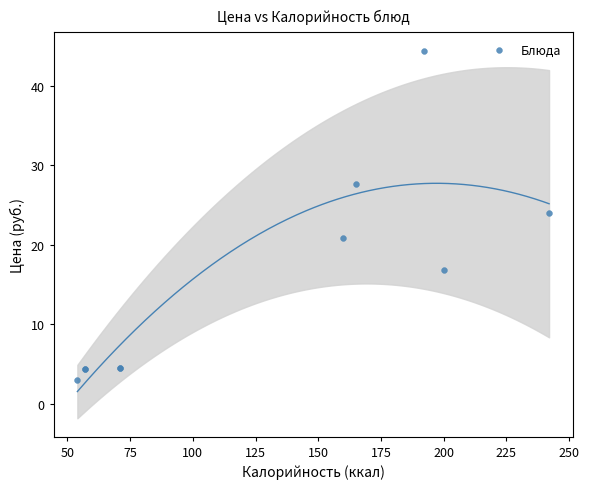

What Y value in the scatter plot is closest to 23?

24.0